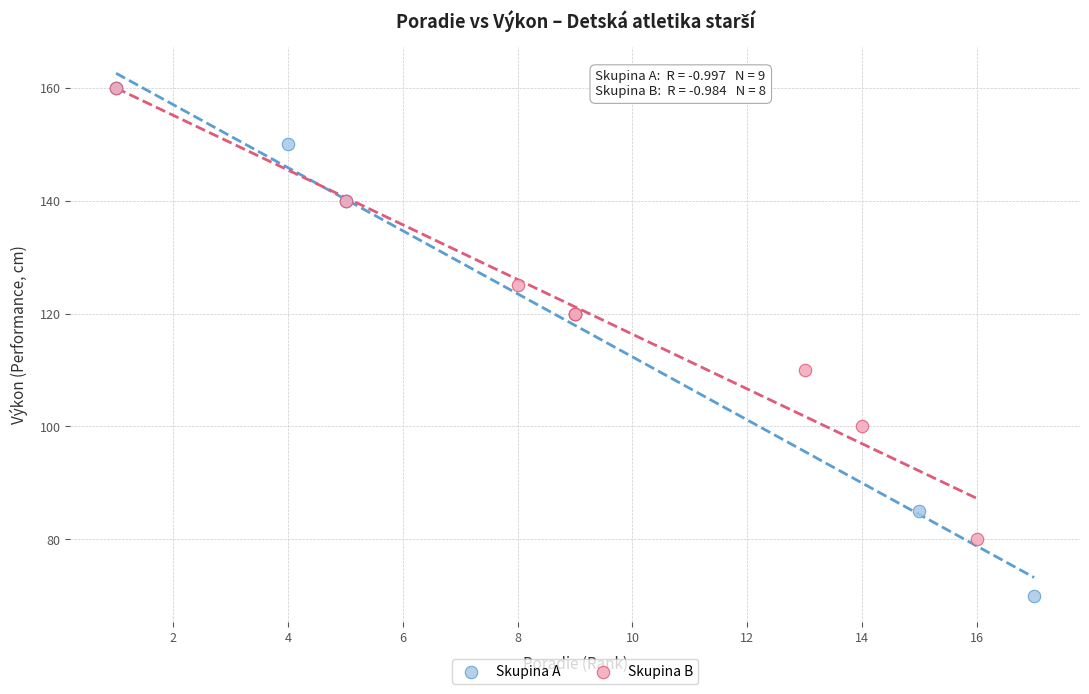

Which series has the widest spread of Y values?

Skupina A